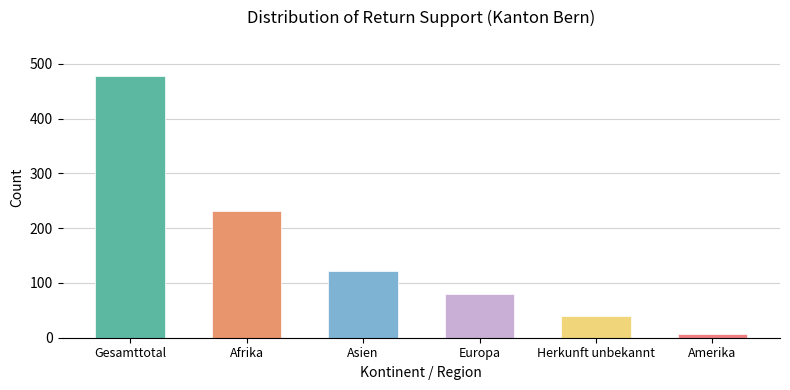

Approximately how many times larger is the value at Asien compared to Gesamttotal?

0.3